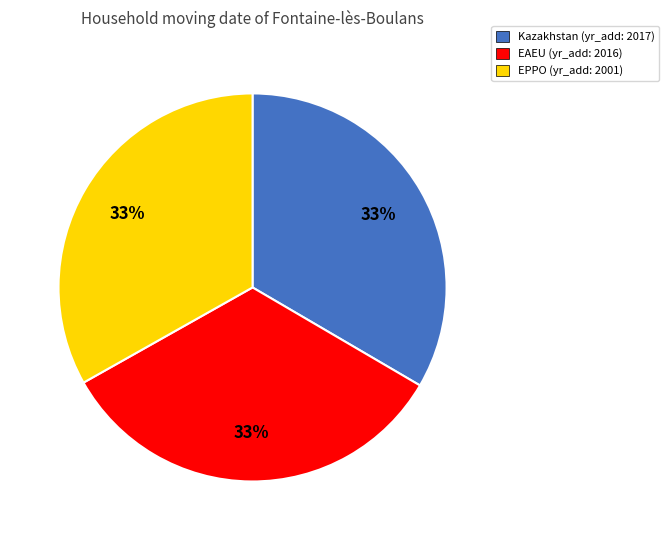

Does any single category account for the majority?

No